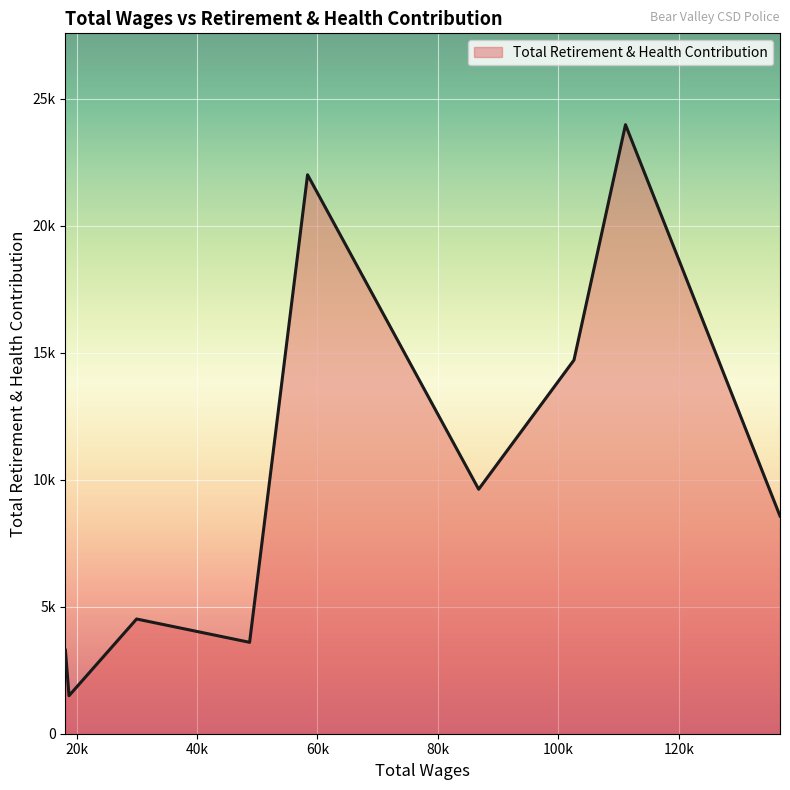

Does the chart display data point markers on the line(s)?

No